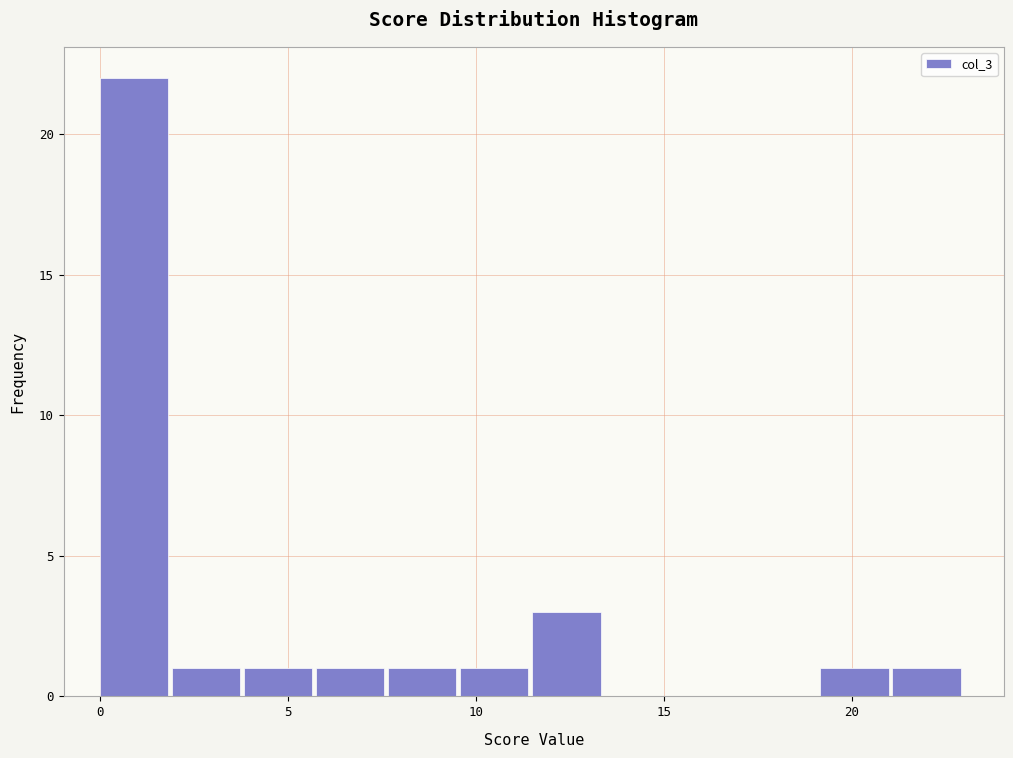

Around what value on the x-axis is the tallest bar? Give the approximate position of its centre, as read against the axis.

1.0